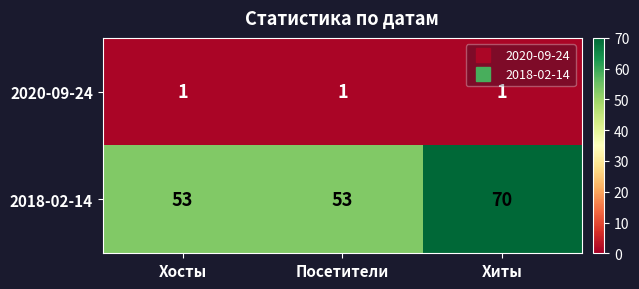

Read the 2018-02-14 value at Хиты, to the nearest 10.

70